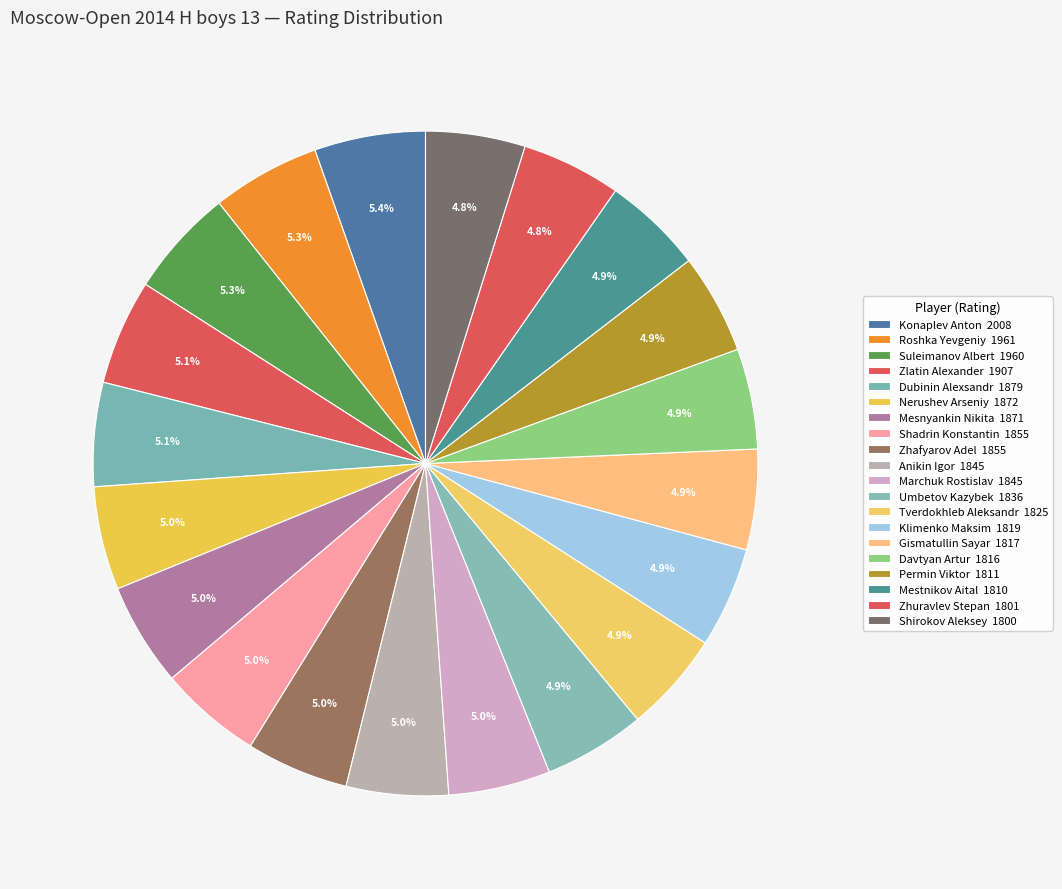

Which category has the smallest portion of the pie?

Shirokov Aleksey